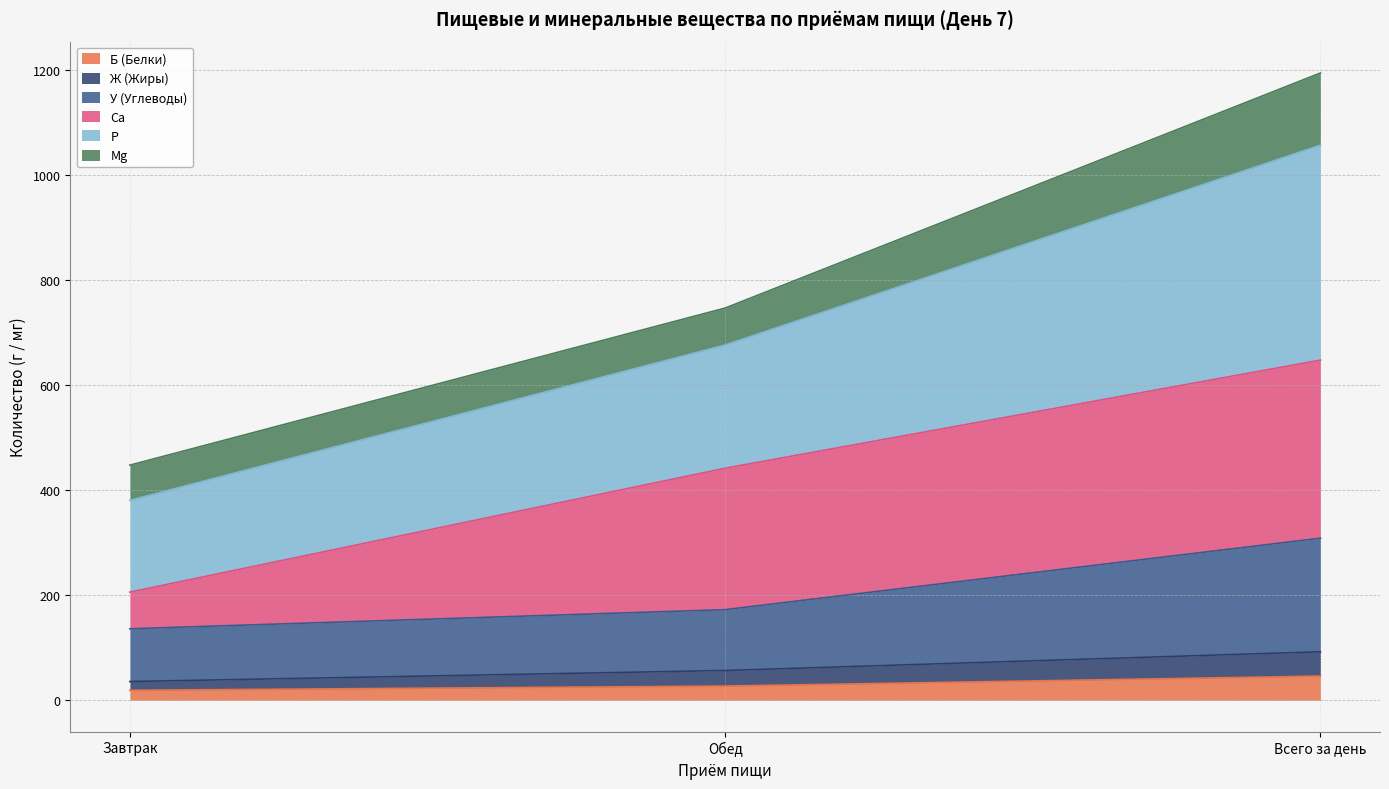

Is it true that У (Углеводы) equals 268.8 at Обед?

False